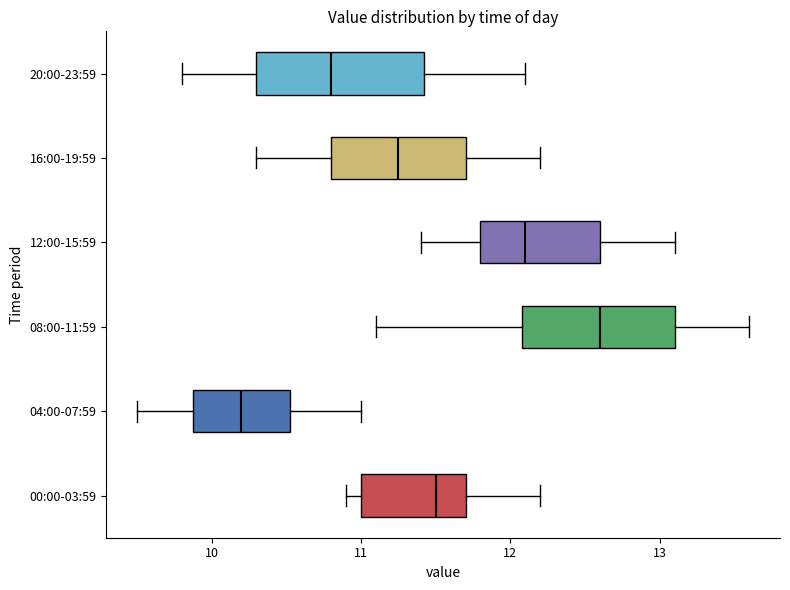

Where does the right whisker of the box for 20:00-23:59 end on the x-axis? The values are not printed on the chart, so give them approximately, as read against the axis.

12.1